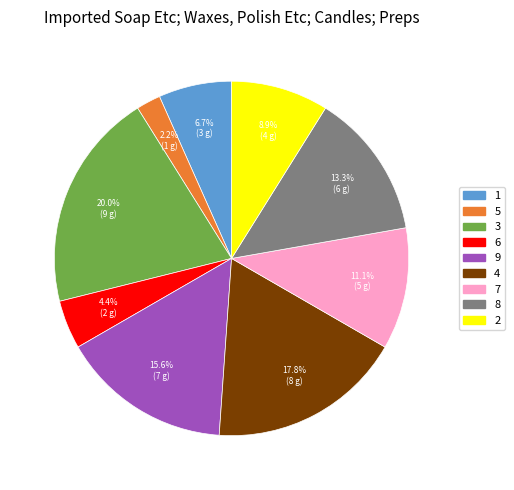

Is the sum of 8 and 2 greater than half?

No